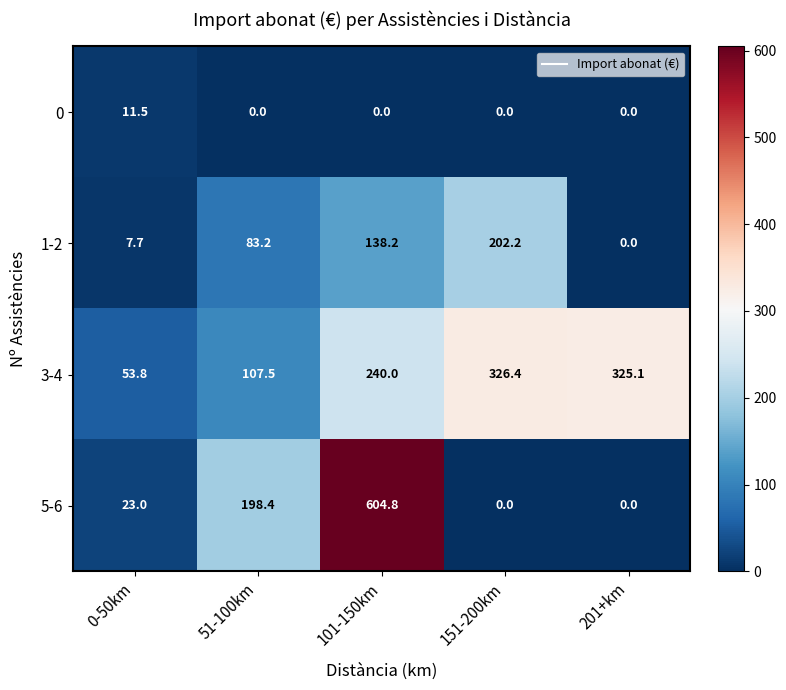

True or false: 1-2 has a value of -66.3 at 201+km.

False